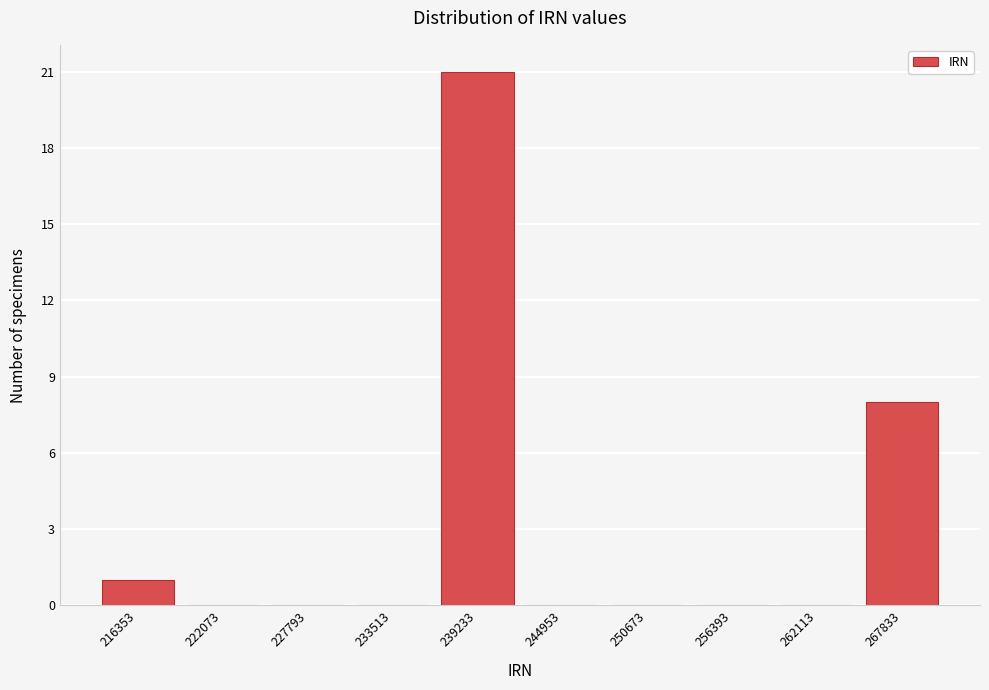

Reading right to left, what are all the values shown in this chart?

267833=8	262113=0	256393=0	250673=0	244953=0	239233=21	233513=0	227793=0	222073=0	216353=1